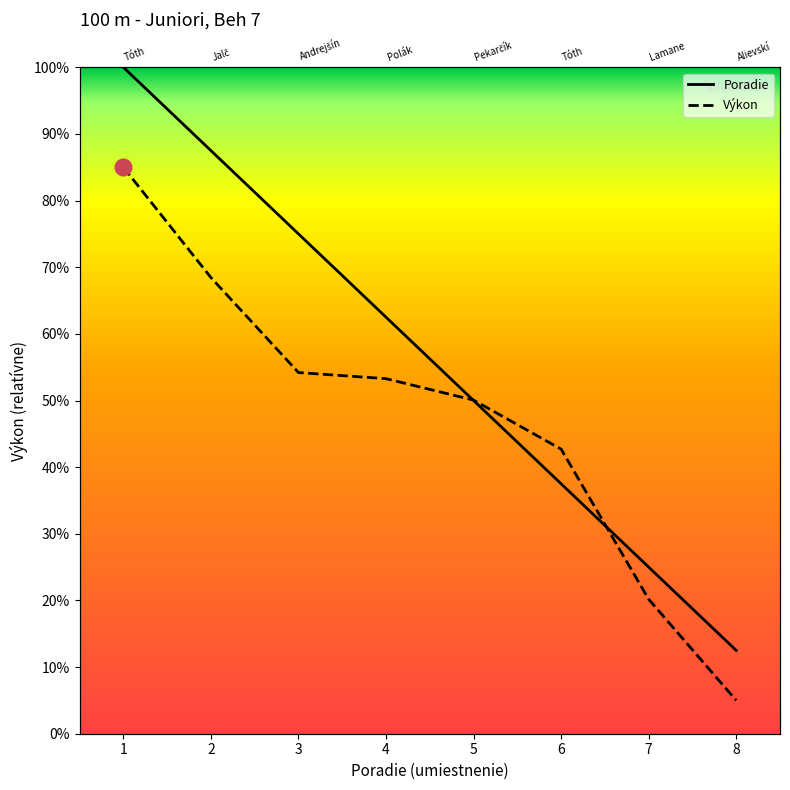

Does the chart display data point markers on the line(s)?

No